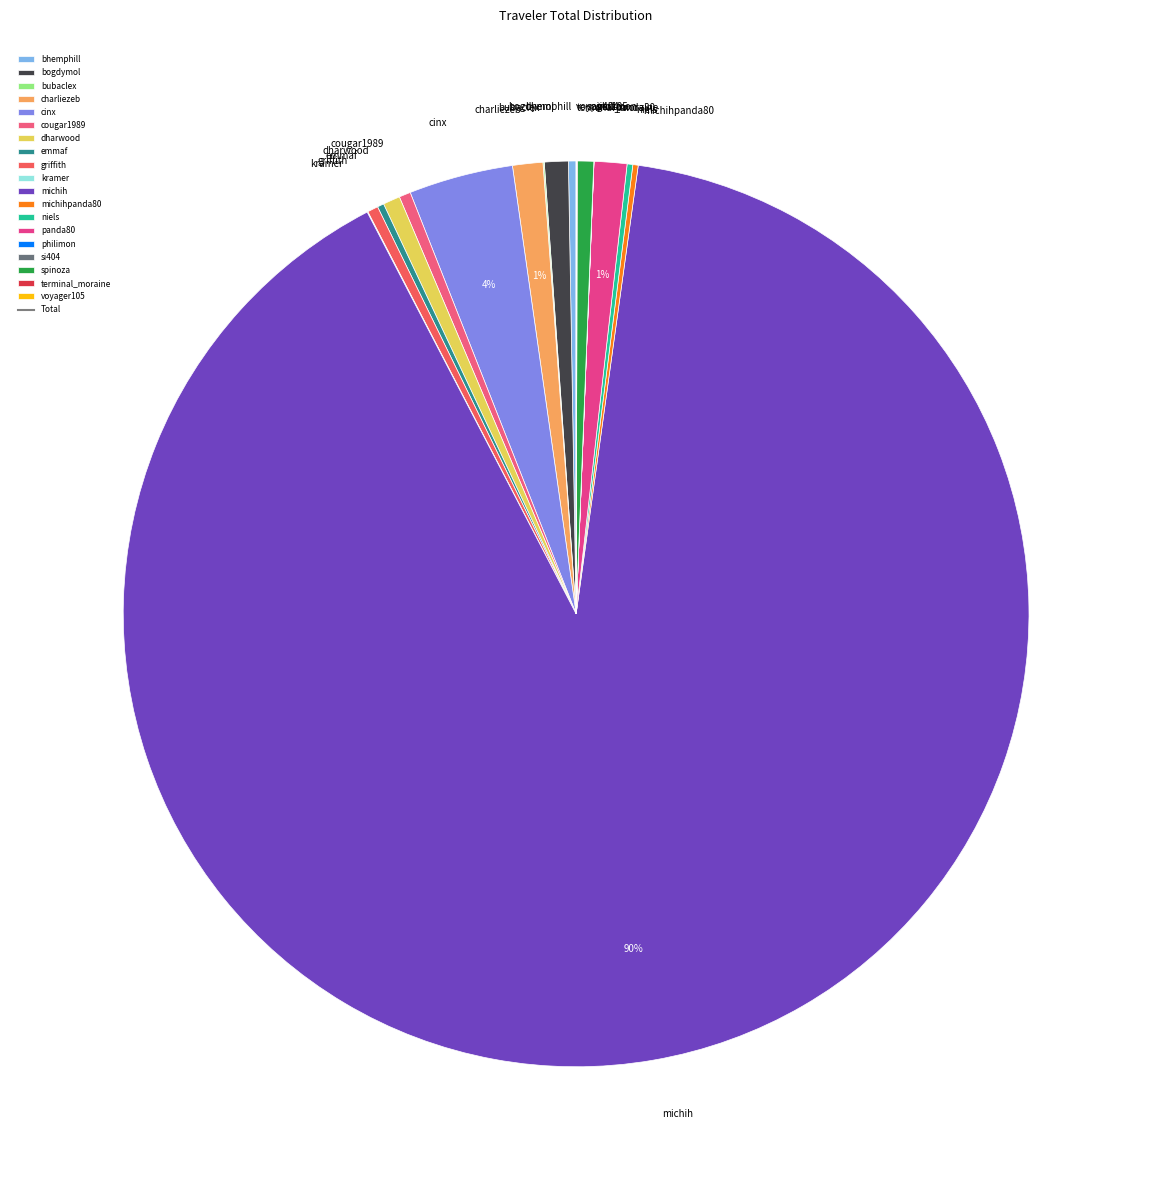

What percentage is the bogdymol slice, to the nearest percent?

1%